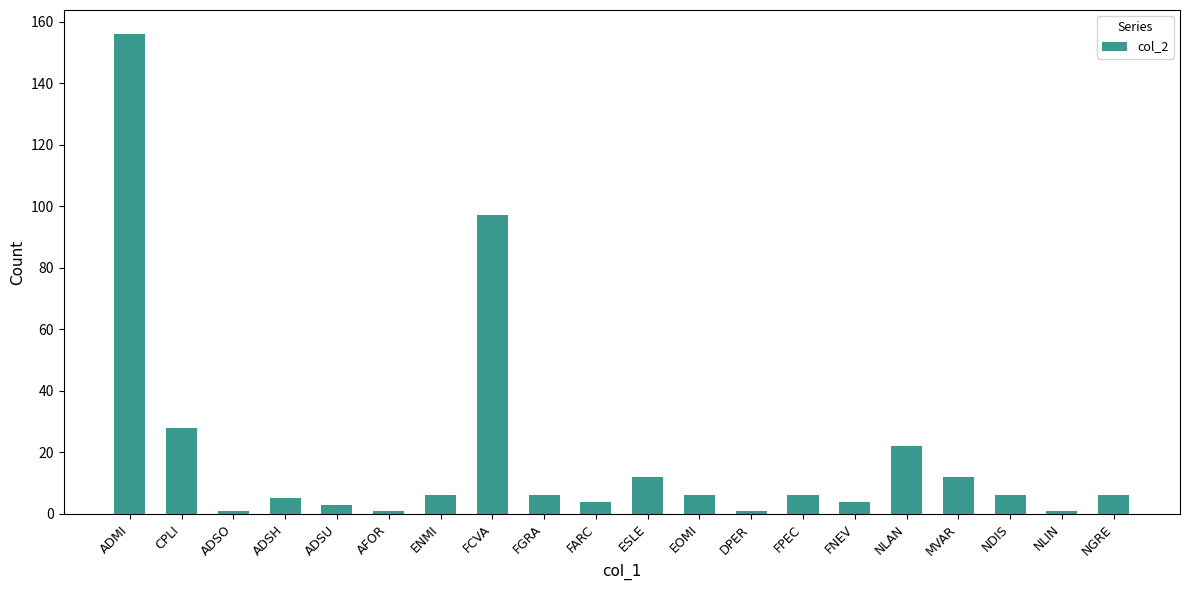

At which label does the data first exceed 6?

ADMI